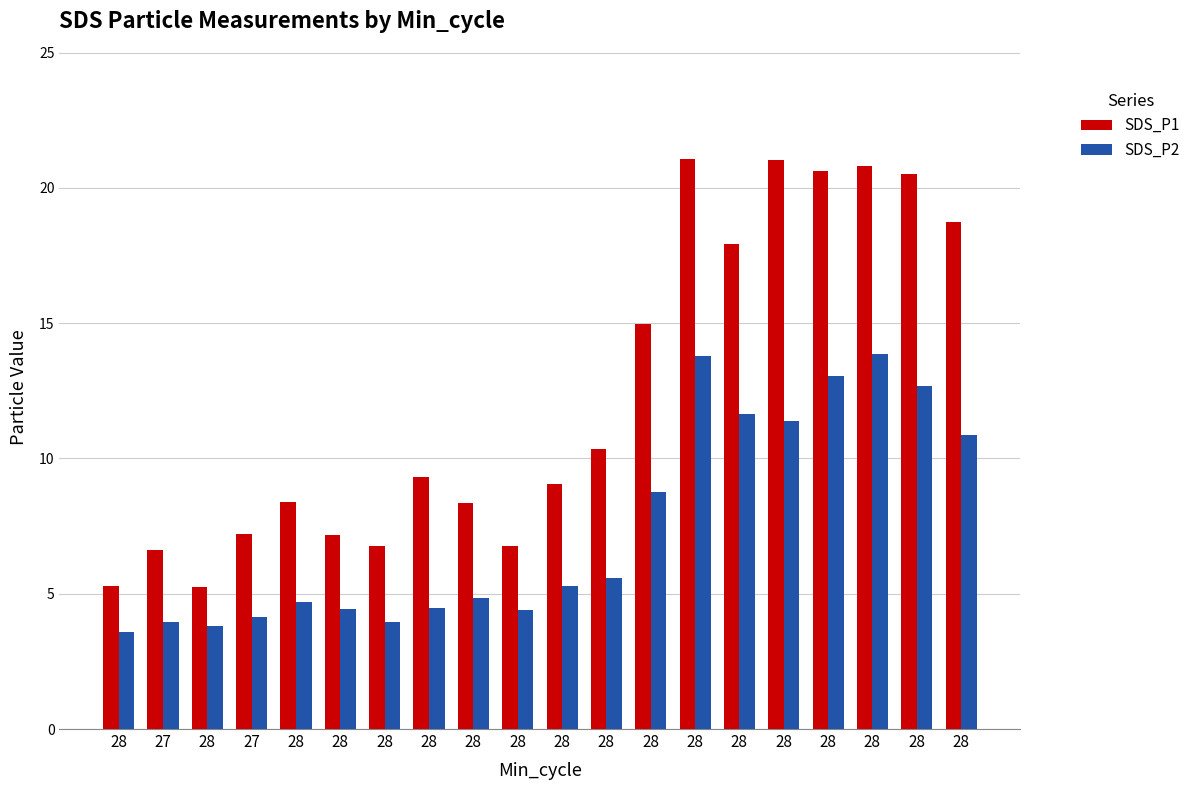

What is the label of the 9th bar from the right?

28